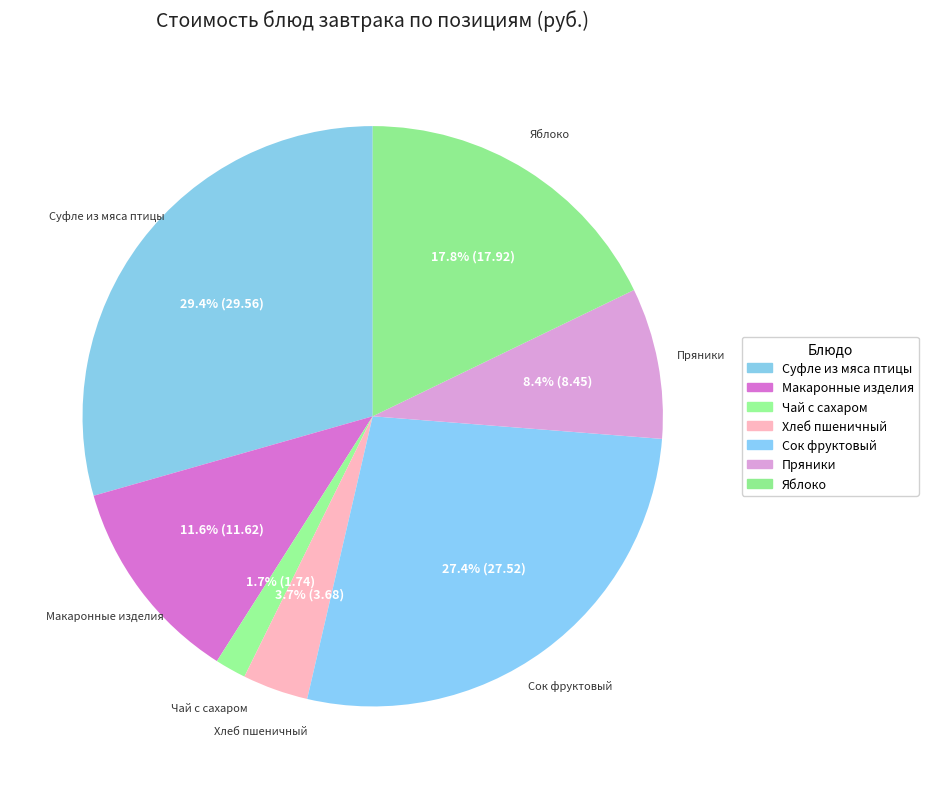

Rank the categories by value from highest to lowest.

Суфле из мяса птицы, Сок фруктовый, Яблоко, Макаронные изделия, Пряники, Хлеб пшеничный, Чай с сахаром